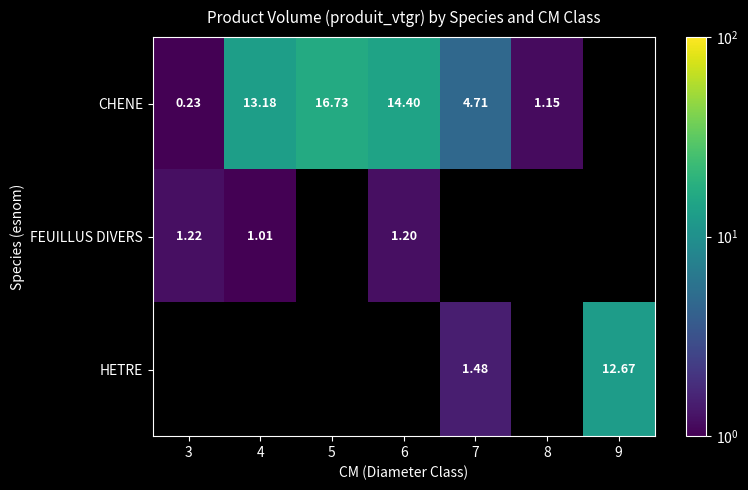

At which label does FEUILLUS DIVERS reach its peak?

3